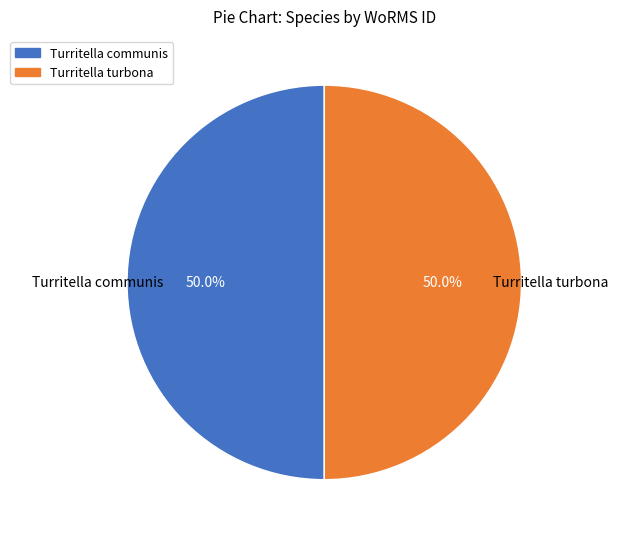

Approximately how many times larger is the value at Turritella turbona compared to Turritella communis?

1.0